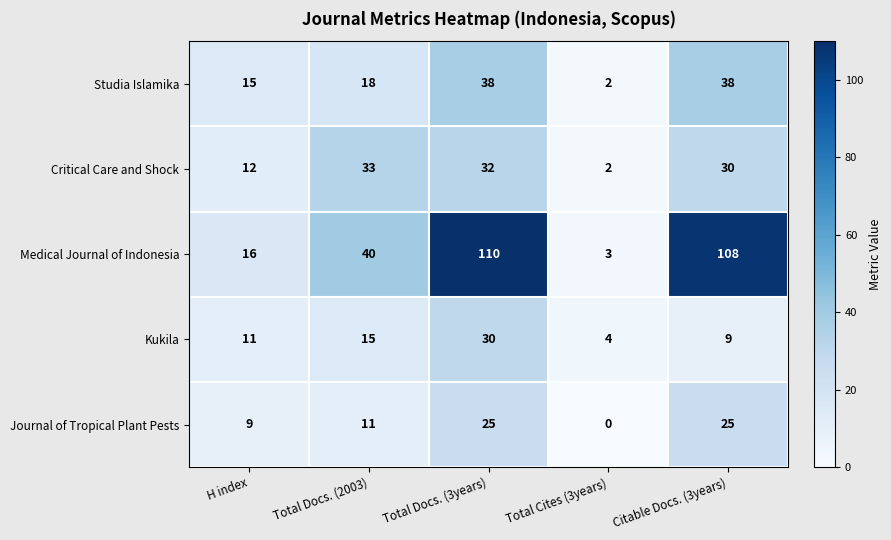

Between H index and Total Docs. (3years), which series saw the biggest shift?

Medical Journal of Indonesia